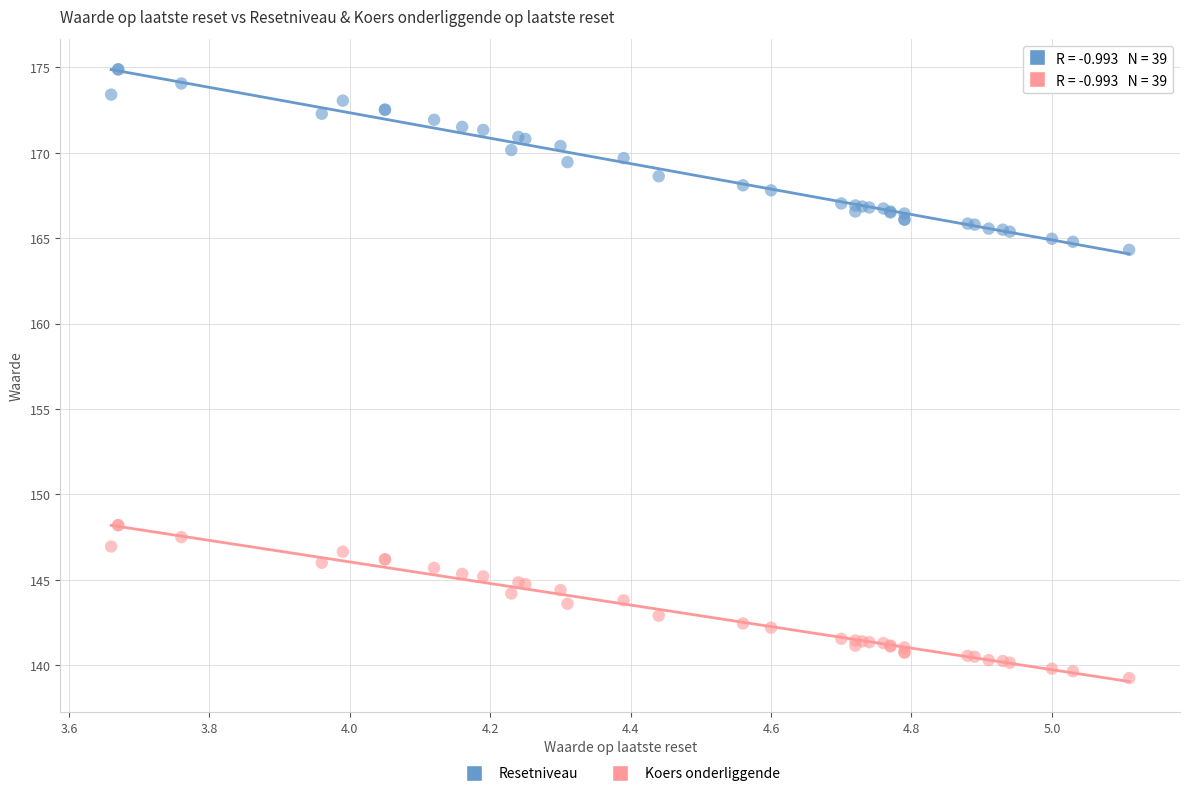

Across all series, what Y value is closest to 157?

164.3